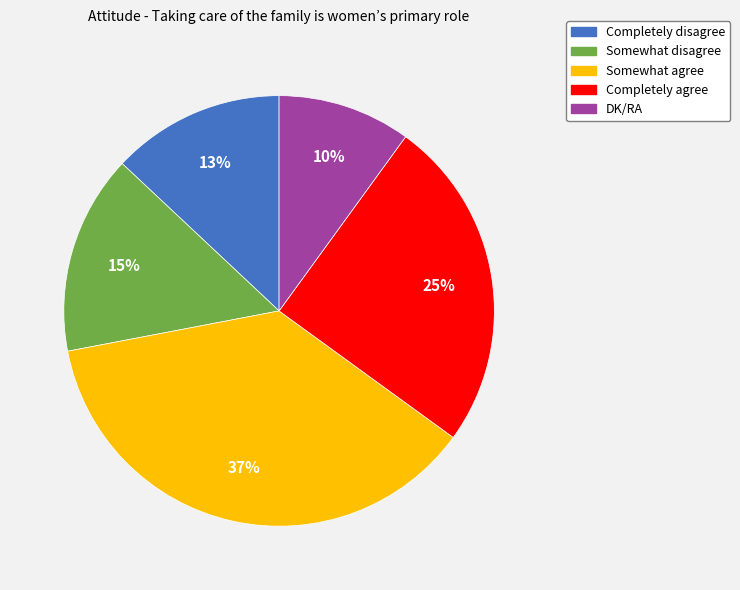

Does Somewhat disagree represent more than half of the total?

No